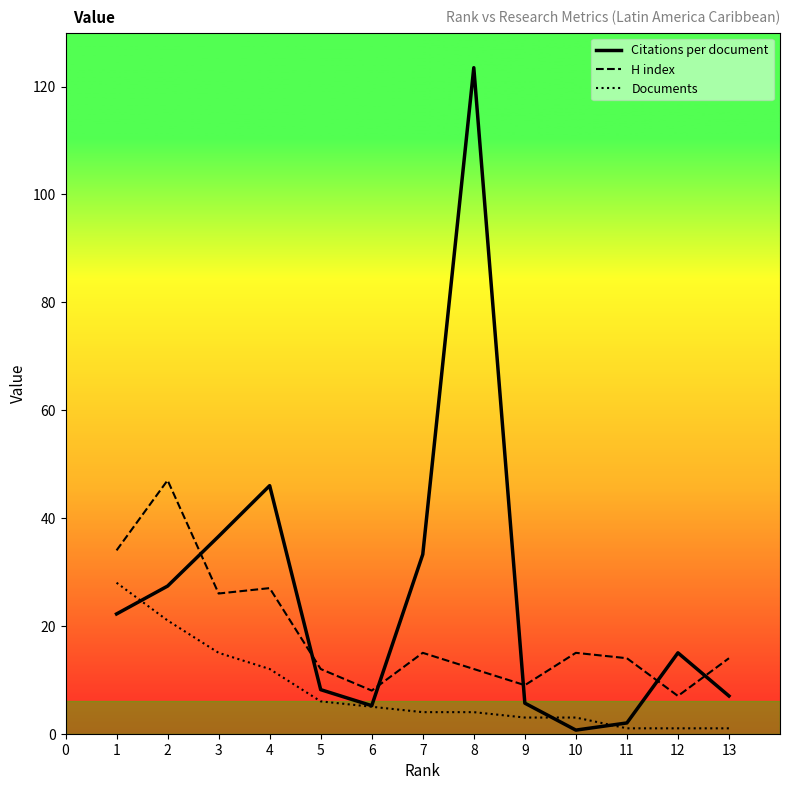

Which series has the widest spread of values?

Citations per document